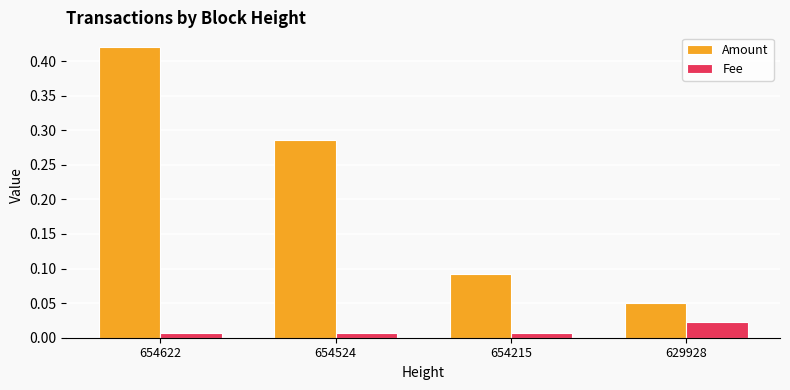

Count the number of categories in the chart.

4